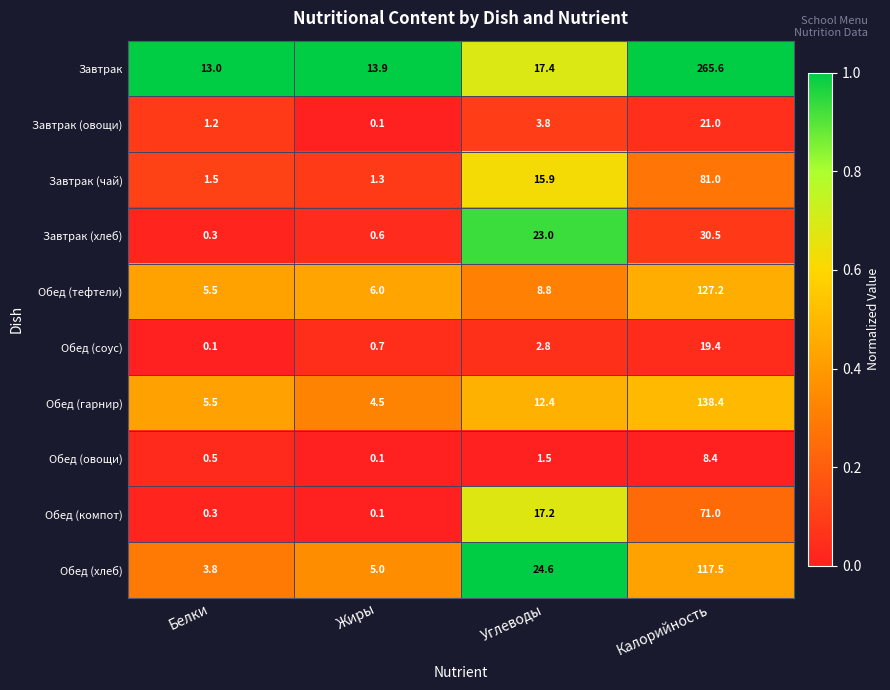

Rank the categories by Обед (соус) value from lowest to highest.

Белки, Жиры, Углеводы, Калорийность